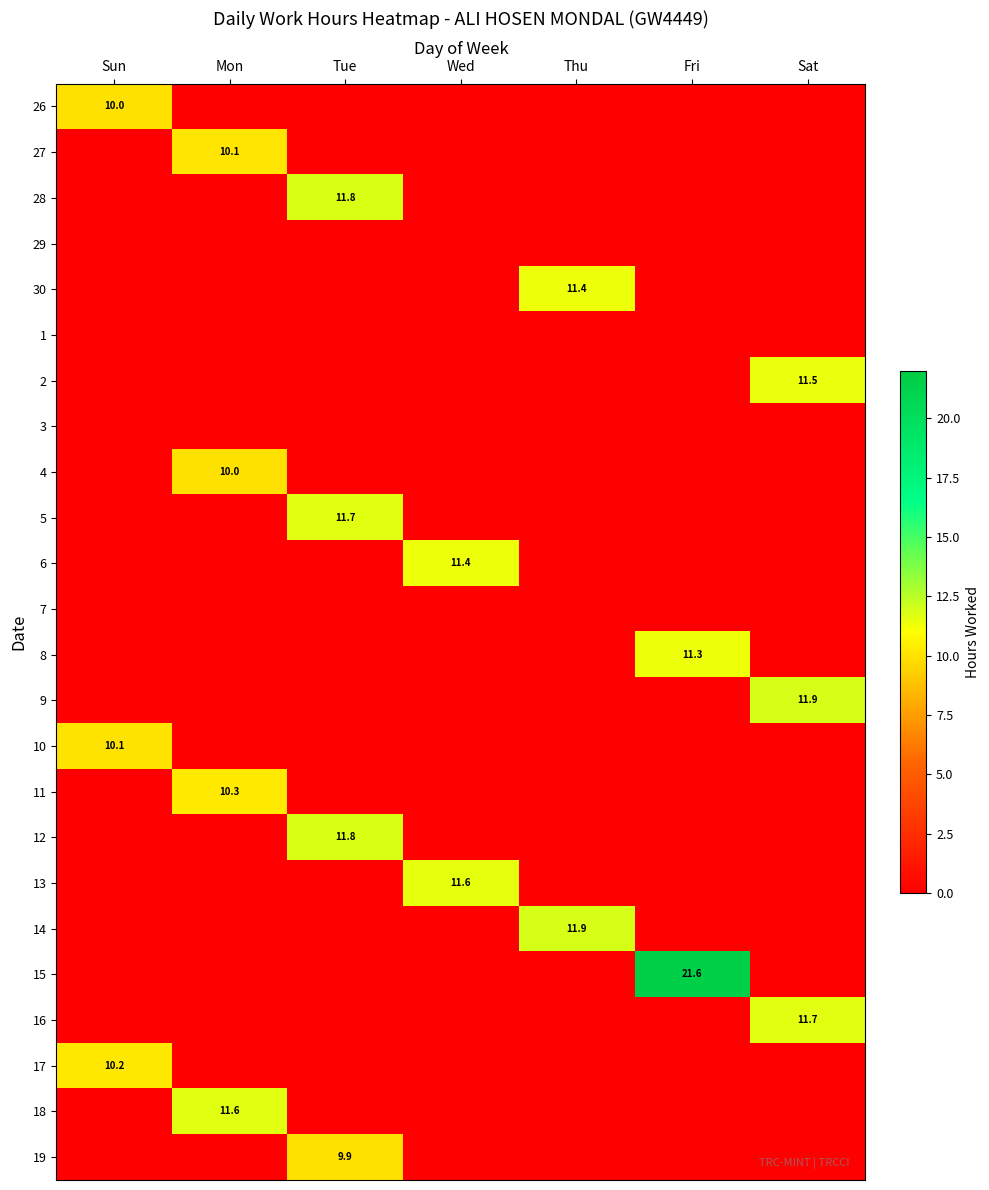

At which category does the chart reach its peak across all series?

Fri